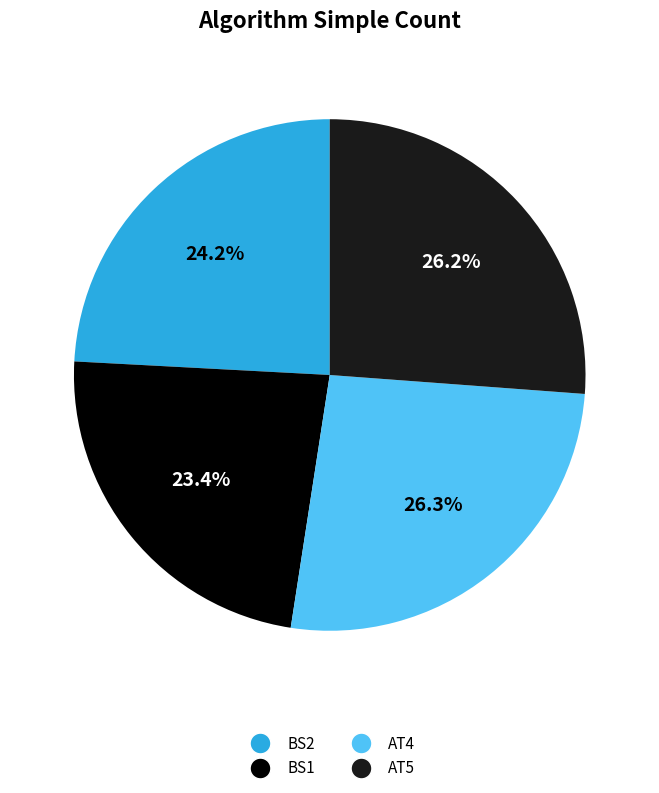

Which slice is the smallest?

BS1